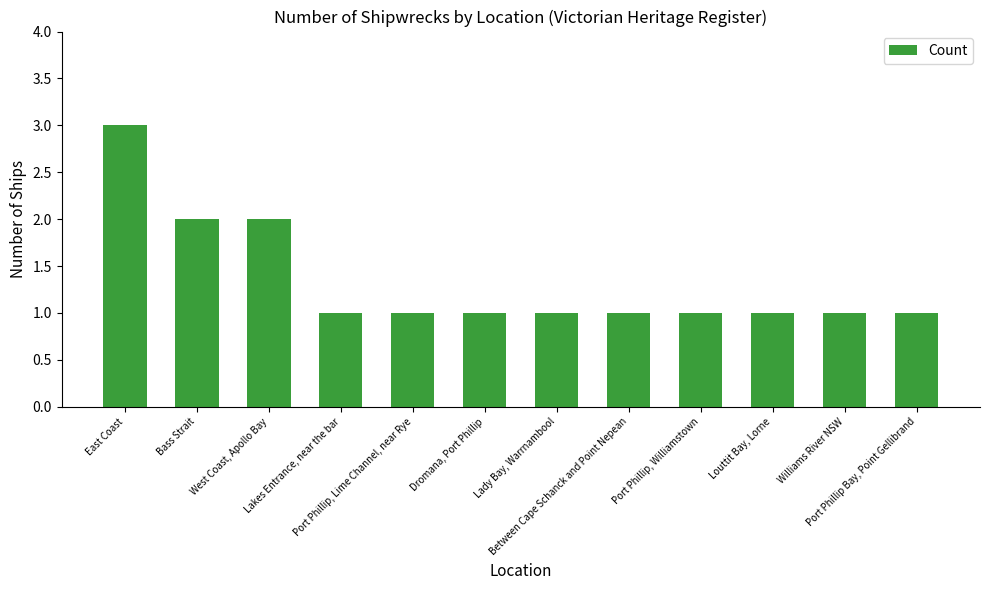

True or false: the data shows 2 at Williams River NSW.

False